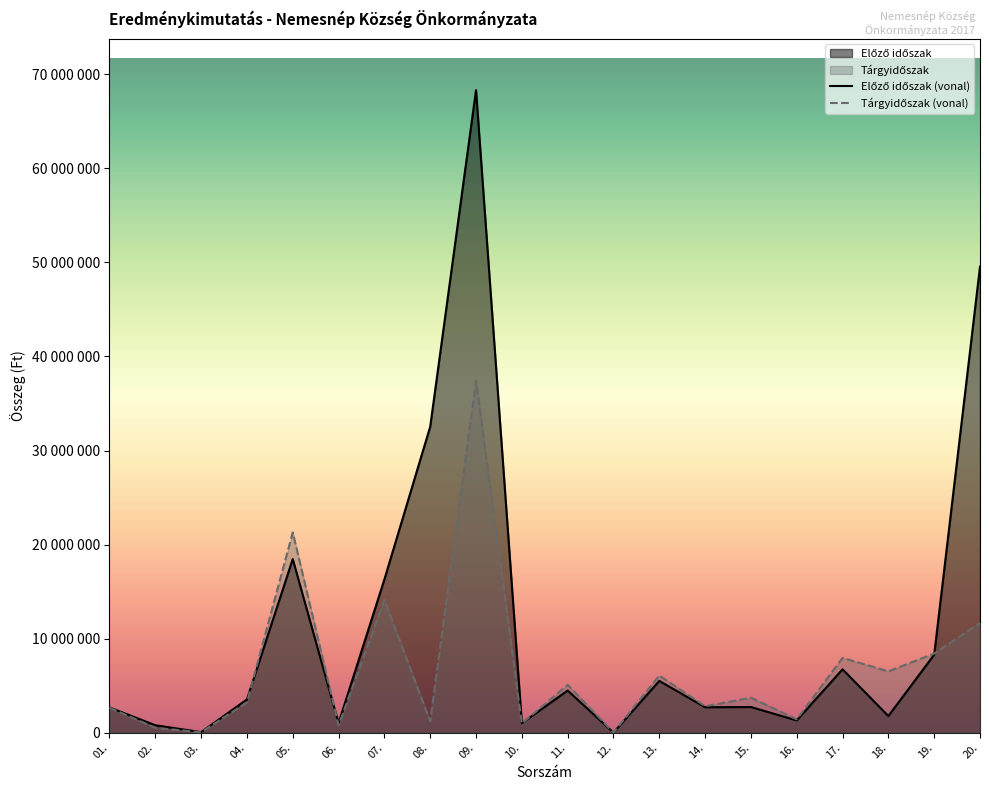

Does the chart display data point markers on the line(s)?

No